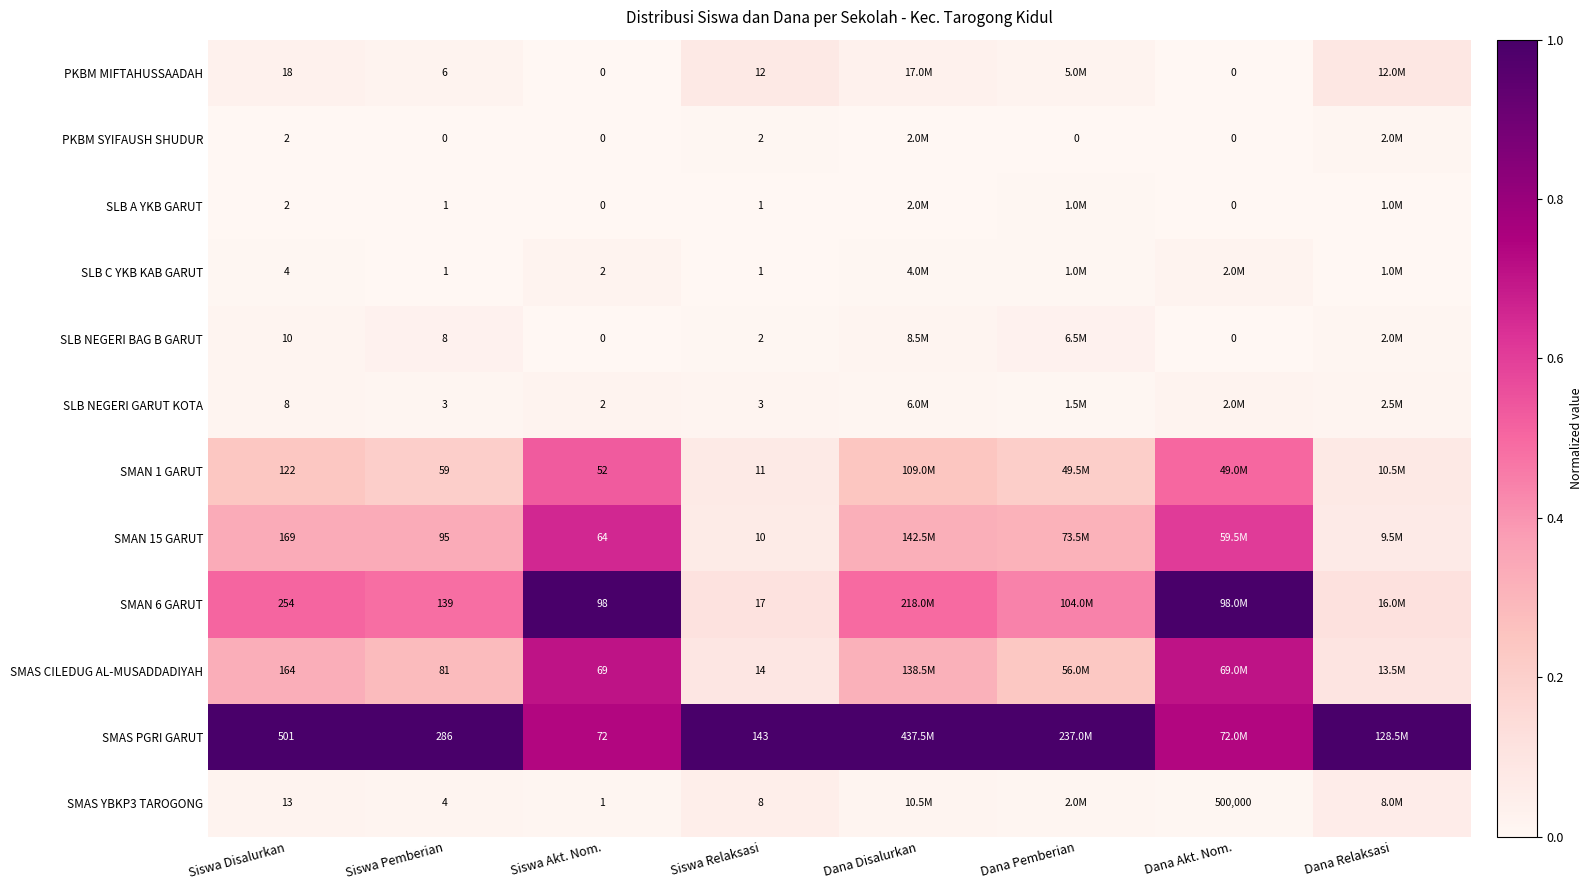

Read the SMAN 1 GARUT value at Siswa Disalurkan.

0.2